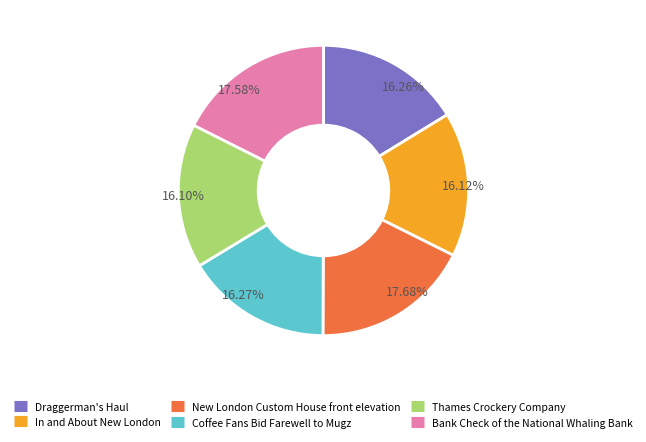

Do Thames Crockery Company and New London Custom House front elevation together represent more than half of the pie?

No